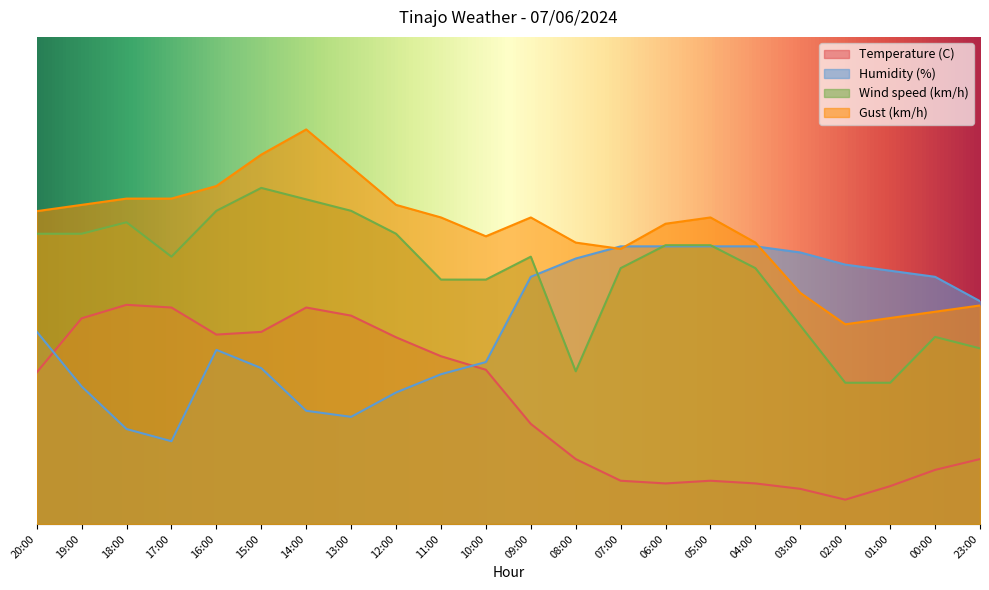

What is the sum of the Gust (km/h) values at 01:00 and 15:00?

118.1